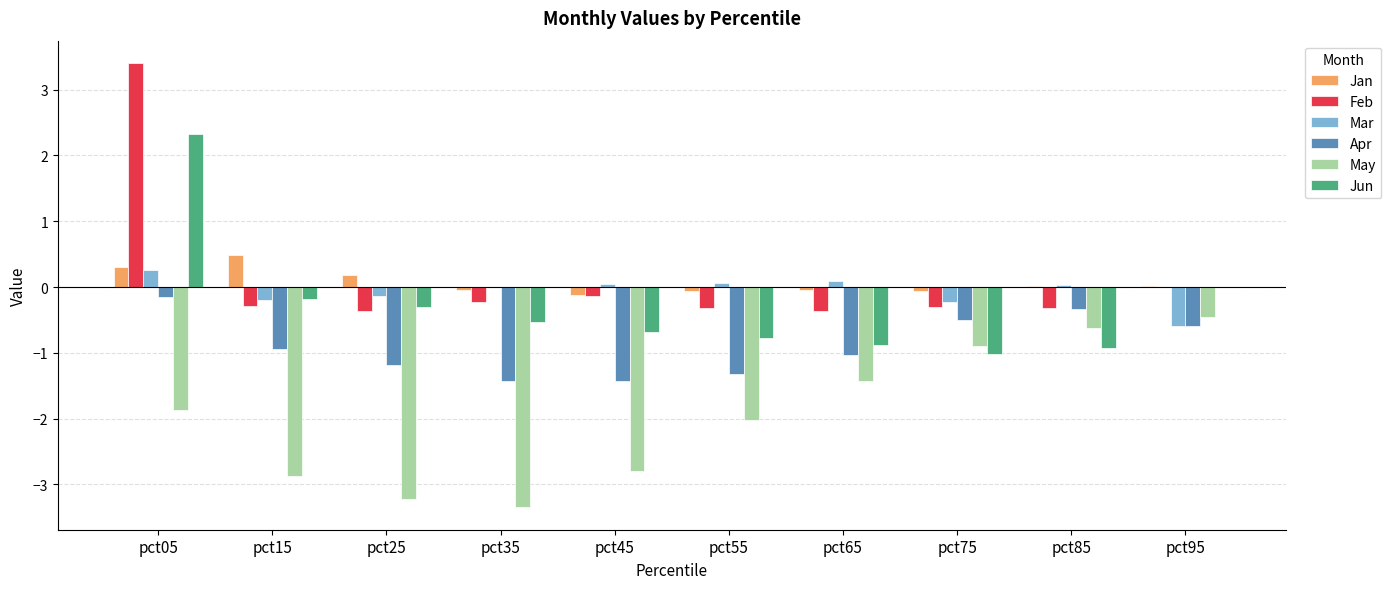

What is the greatest value displayed?

3.4